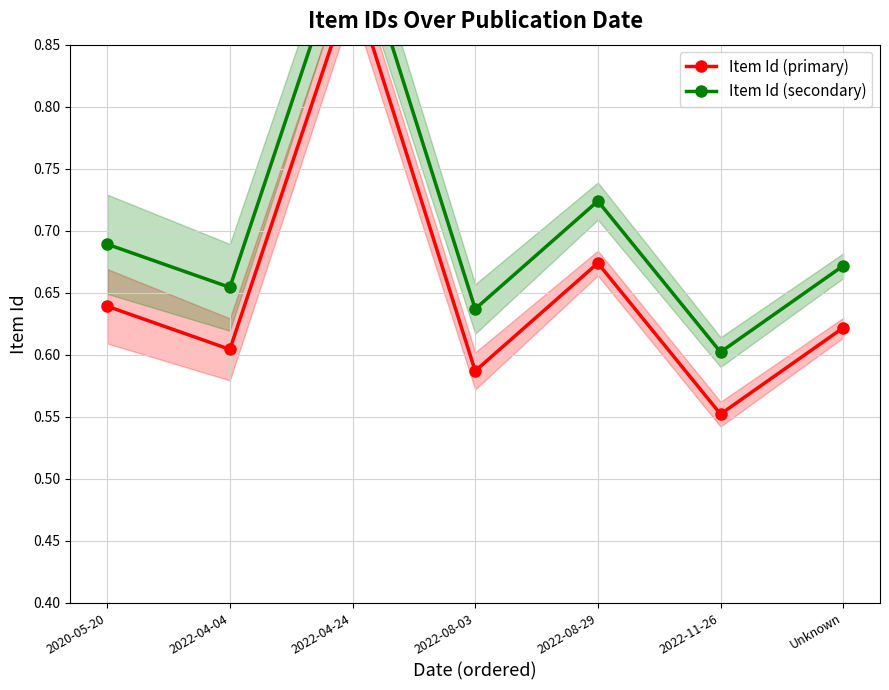

True or false: Item Id (primary) and Item Id (secondary) intersect in this chart.

False